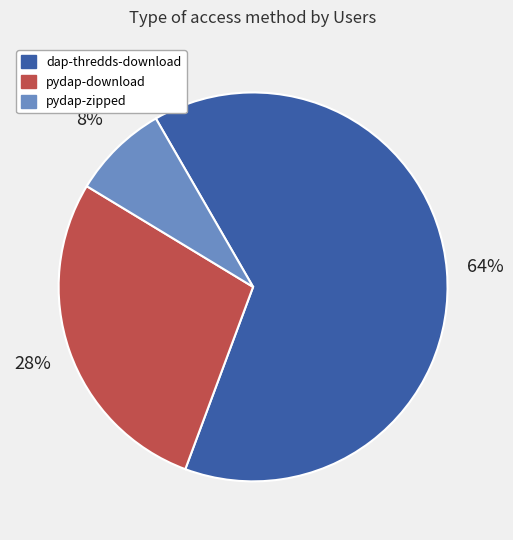

Do pydap-zipped and pydap-download together represent more than half of the pie?

No